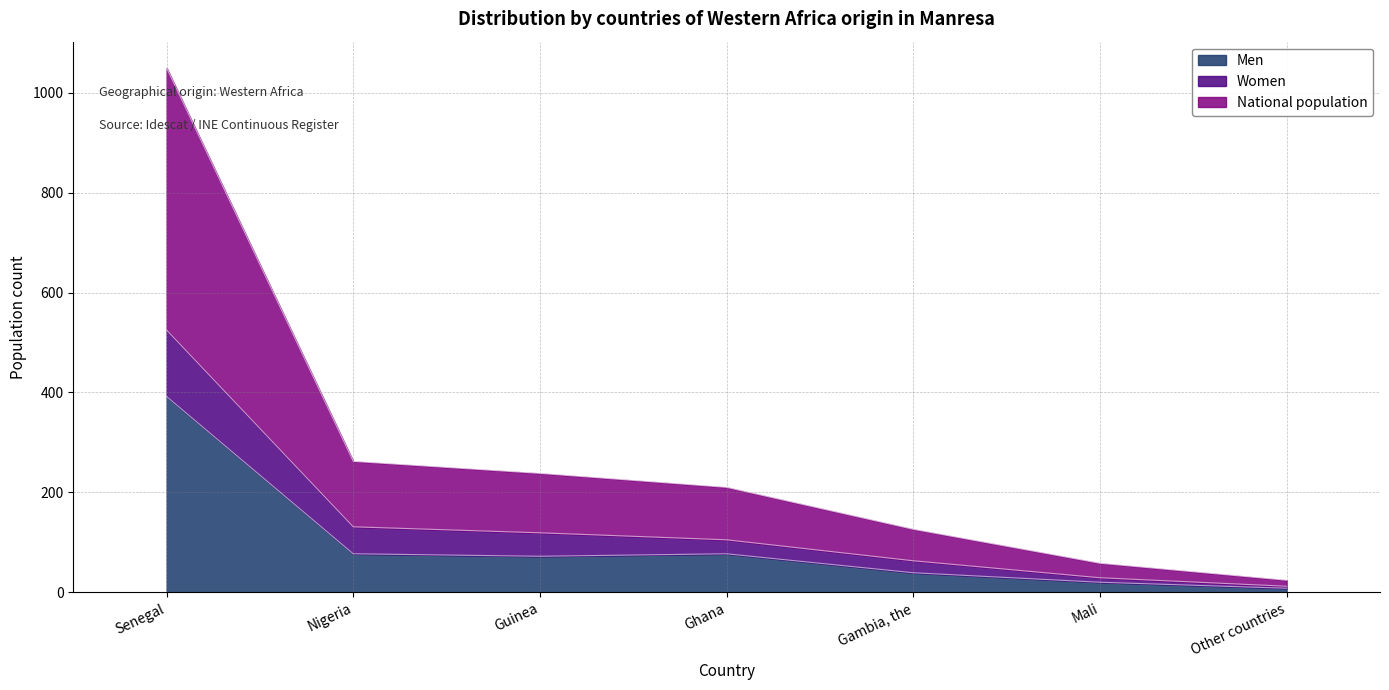

Rank the categories by National population value from highest to lowest.

Senegal, Nigeria, Guinea, Ghana, Gambia, the, Mali, Other countries